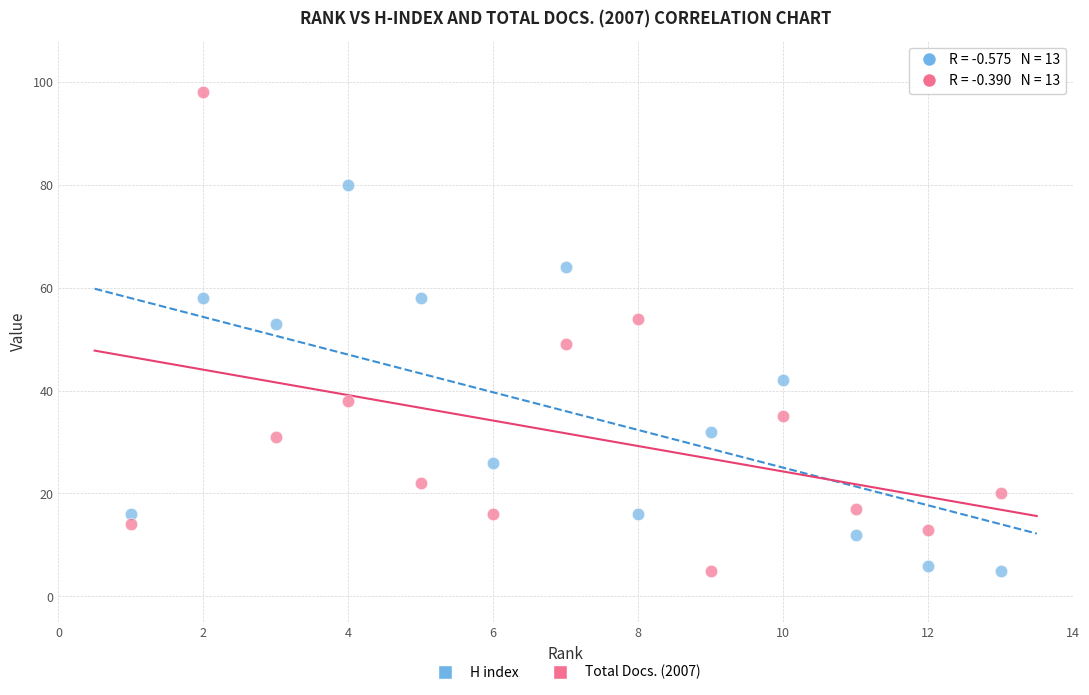

Which series reaches the maximum Y coordinate?

Total Docs. (2007)